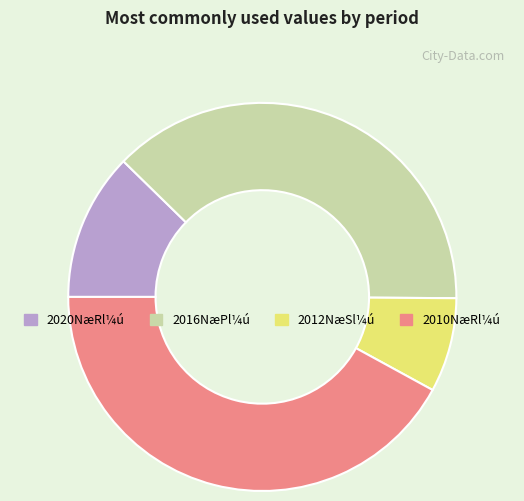

Rank the categories by value from highest to lowest.

2010NæRl¼ú, 2016NæPl¼ú, 2020NæRl¼ú, 2012NæSl¼ú